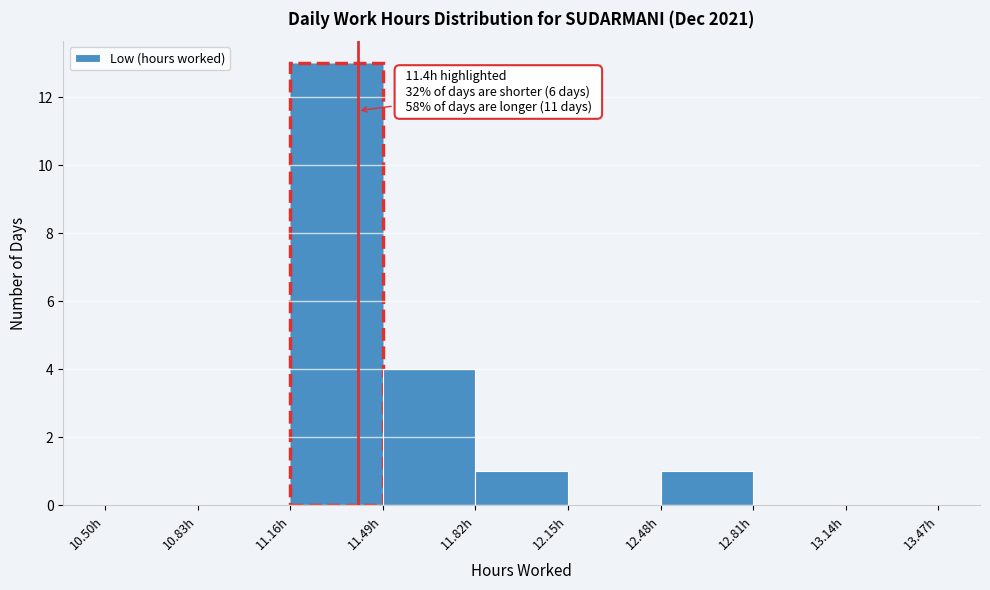

Which range on the x-axis has the tallest bar?

11.16 to 11.49